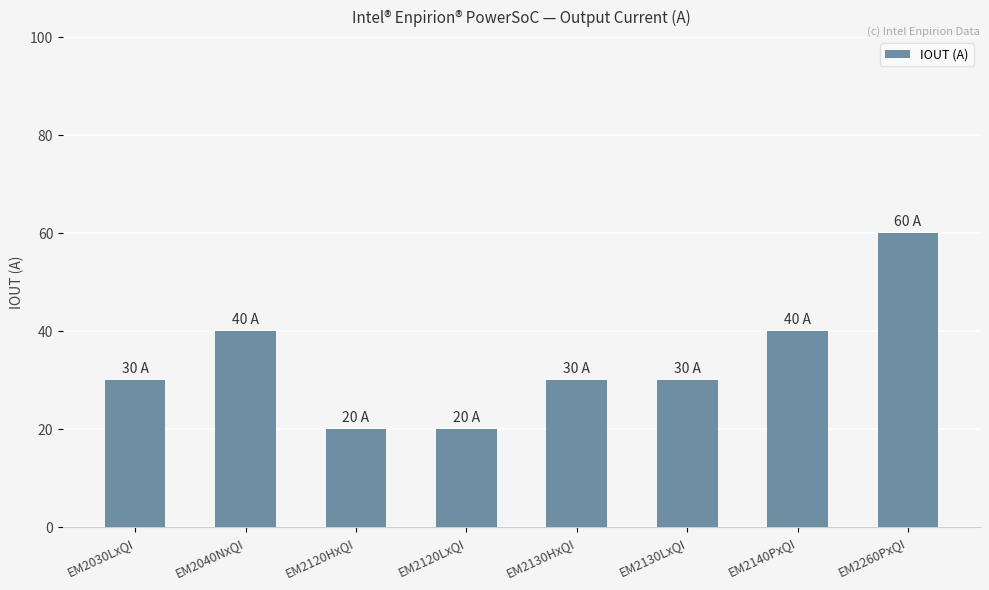

Are the bars horizontal?

No